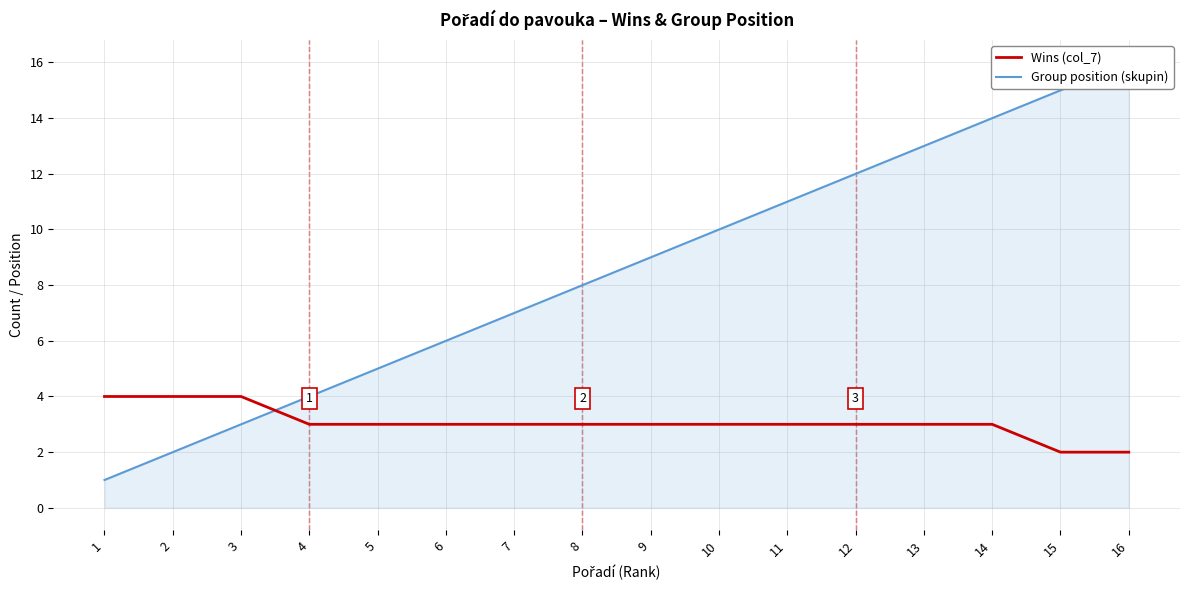

Which label corresponds to the smallest value in the chart?

1